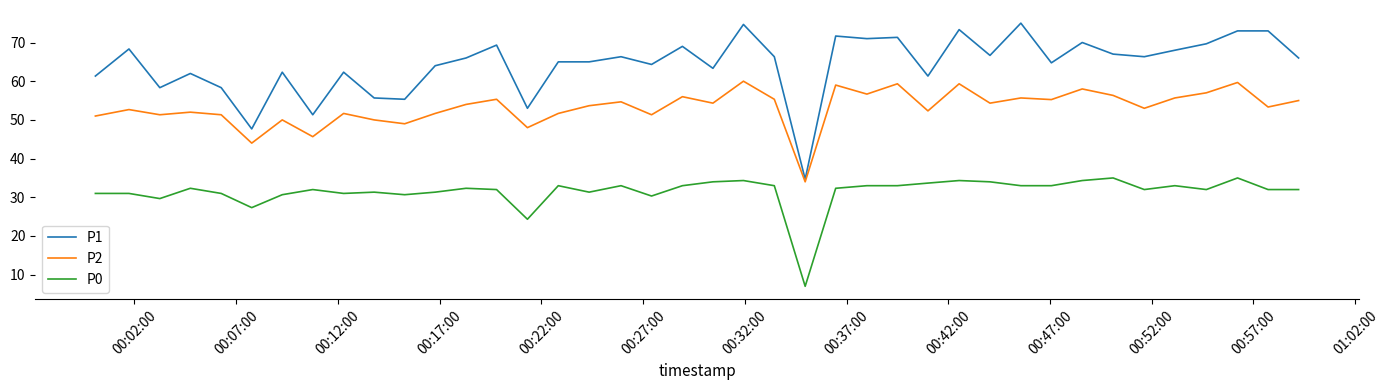

Which series has the widest spread of values?

P1